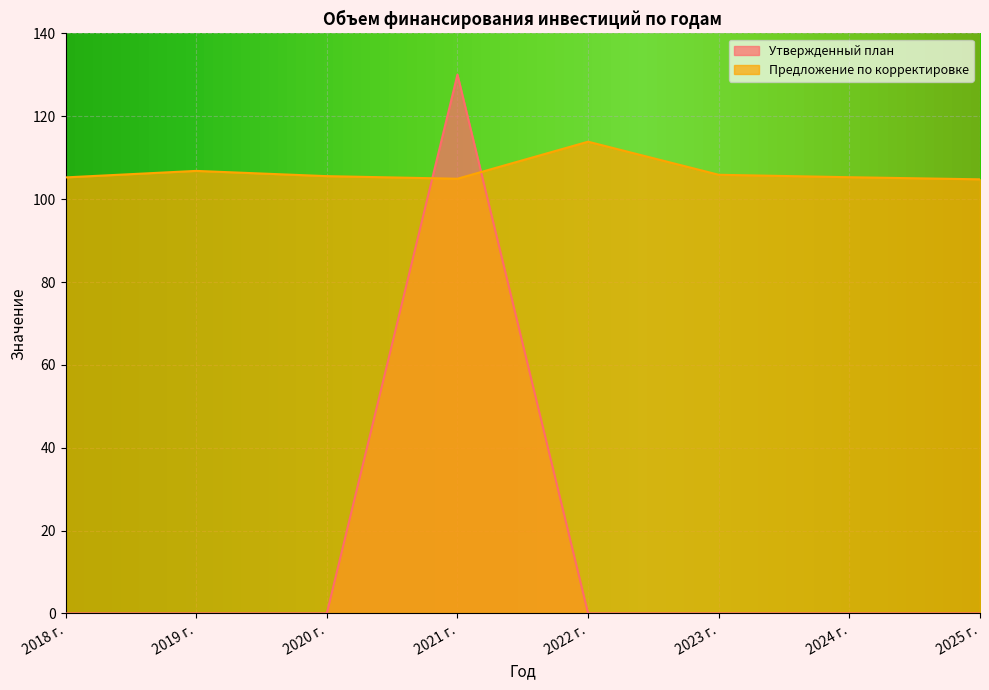

What is the difference between the highest and lowest values at 2021 г.?

25.1